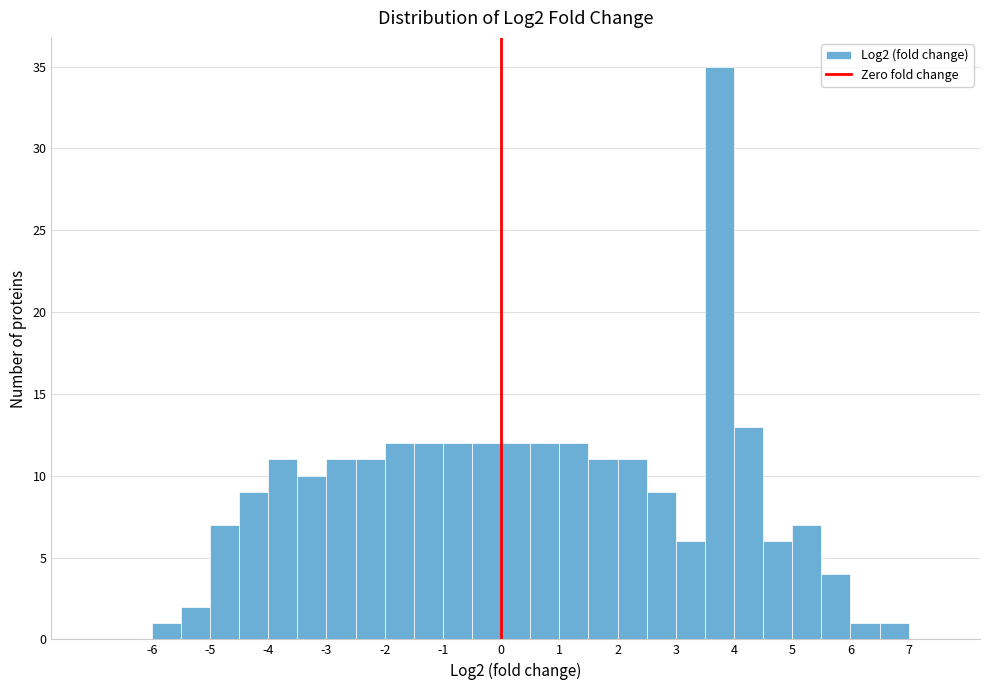

Over which range of the x-axis is the bar tallest?

3.5 to 4.0